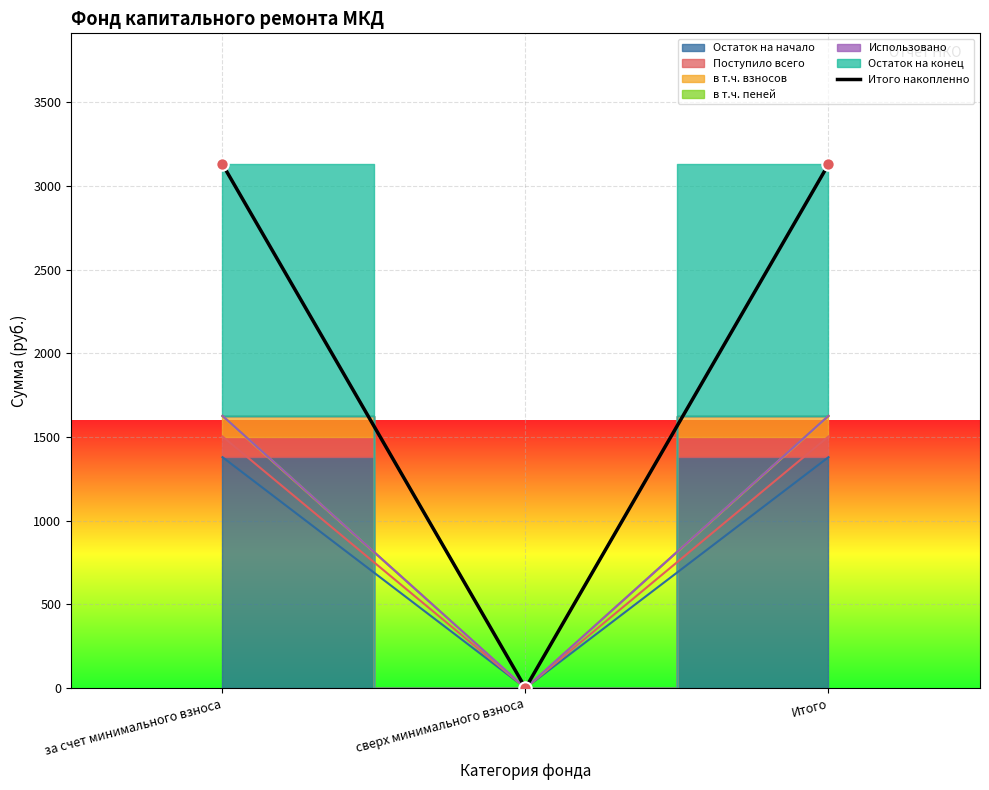

Between за счет минимального взноса and Итого, which is larger?

за счет минимального взноса